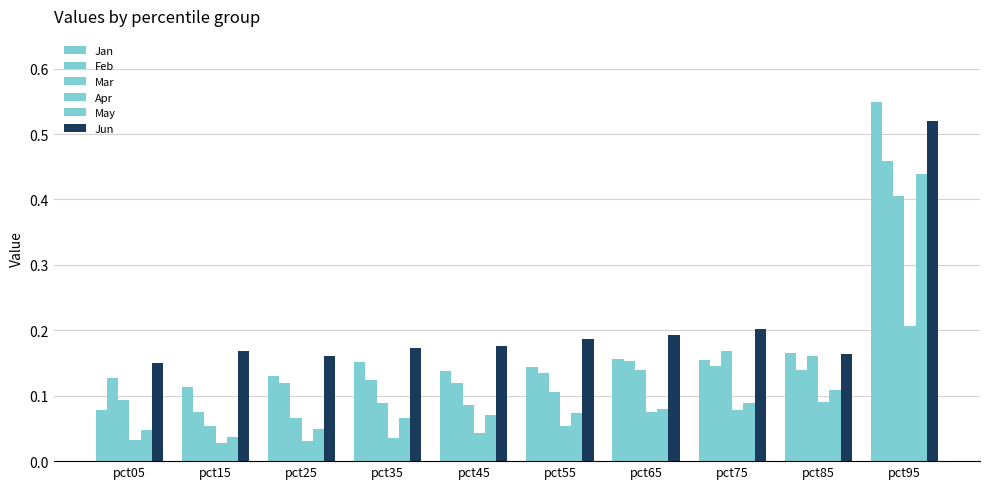

Read the Mar value at pct35.

0.1